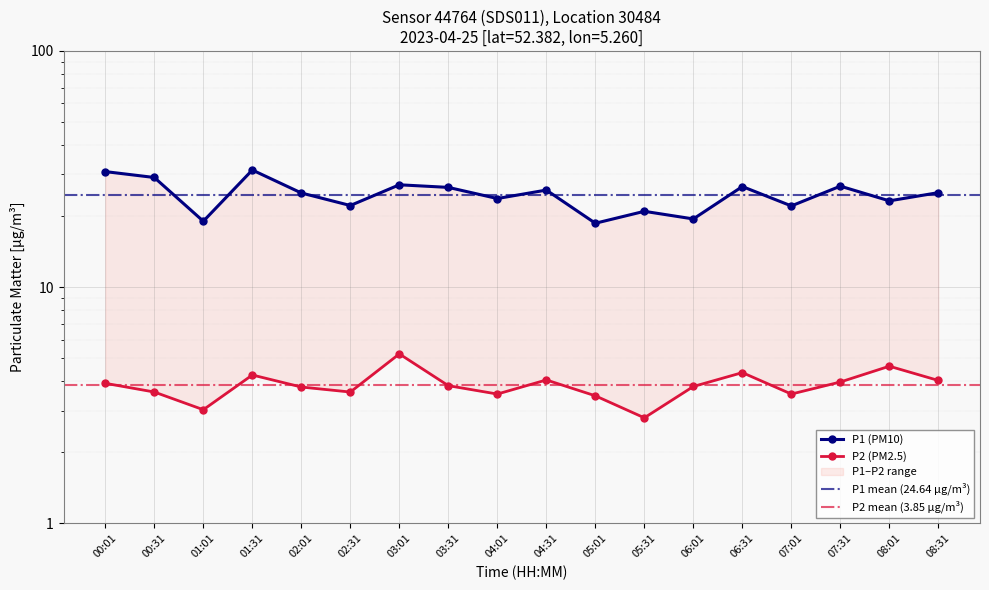

What is the value of the P1 point at the 12th from the left?

20.9